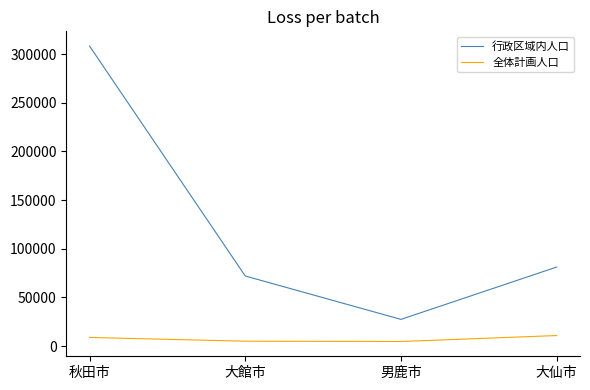

Which category has the lowest value in the 行政区域内人口 series?

男鹿市